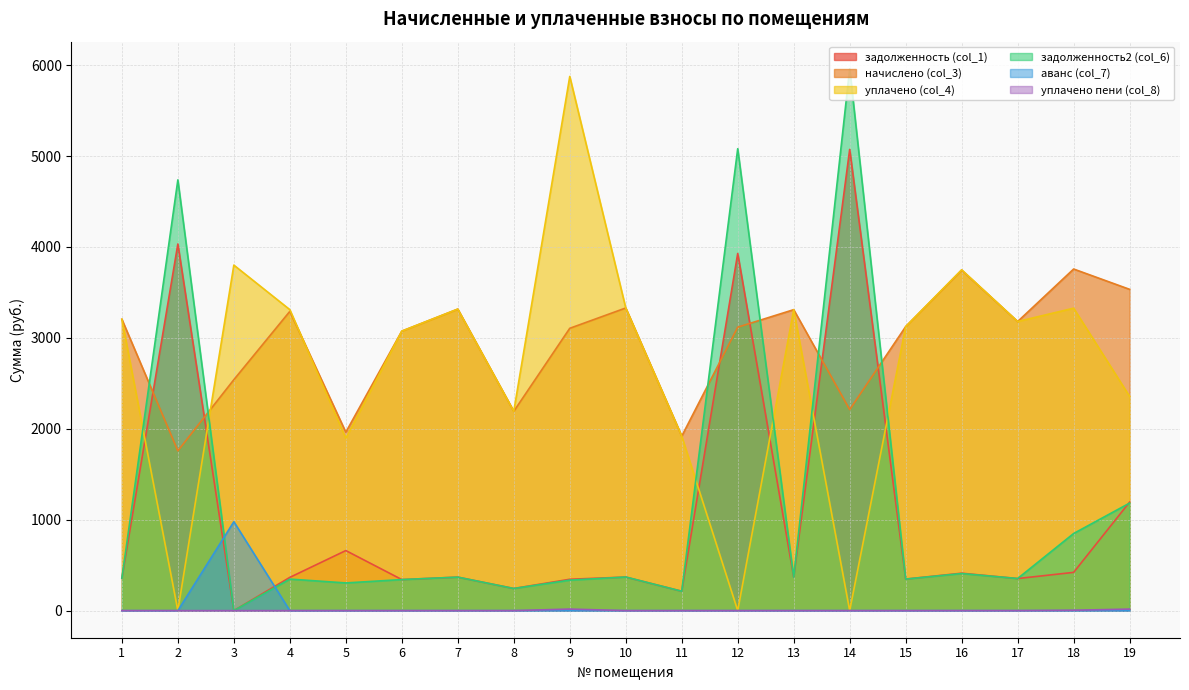

The начислено (col_3) series shows 3322.7 at 3. True or false?

False